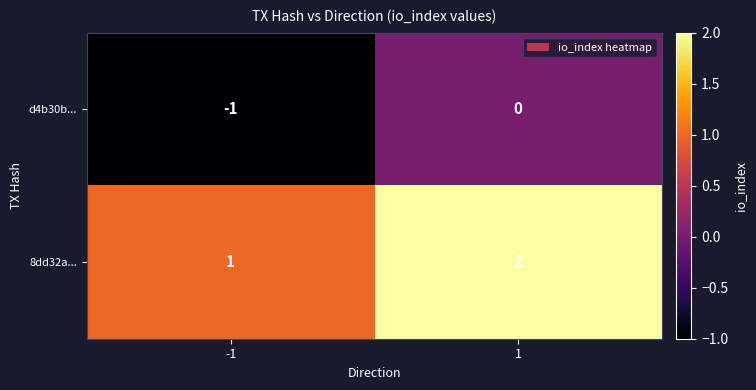

Reading left to right, list all the values displayed in this chart.

d4b30b...: -1=-1	1=0
8dd32a...: -1=1	1=2